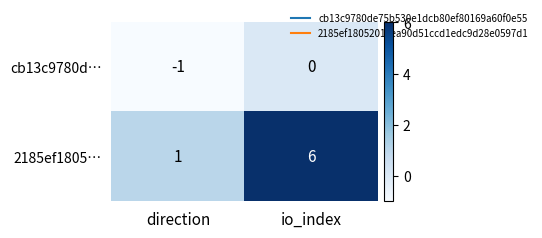

How many series are shown in this chart?

2